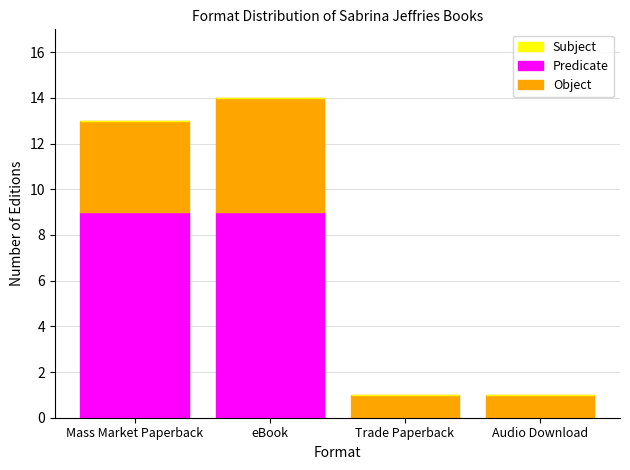

What is the sum of the Predicate values at eBook and Mass Market Paperback?

18